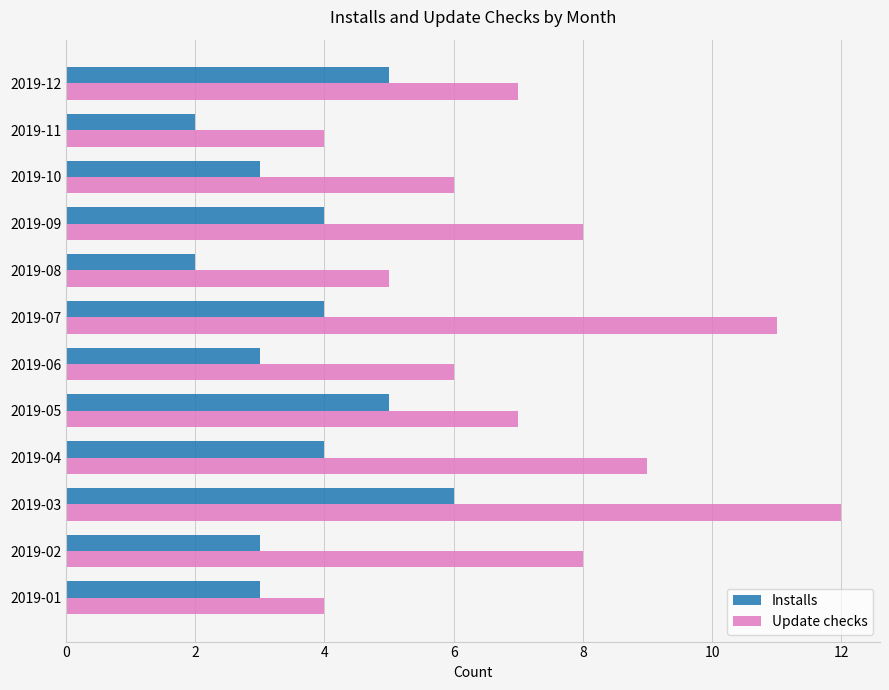

Is it true that Update checks equals 2 at 2019-01?

False